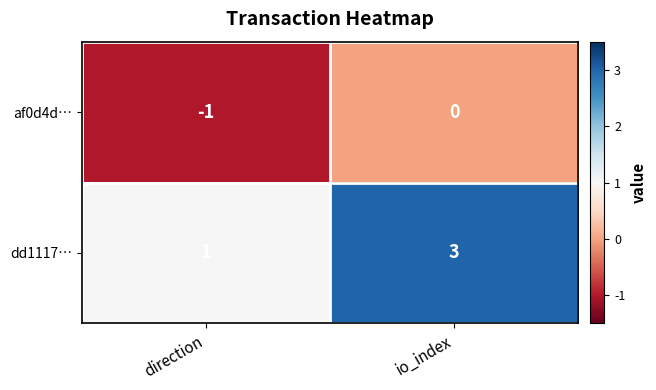

At which category is the sum across all series the highest?

io_index